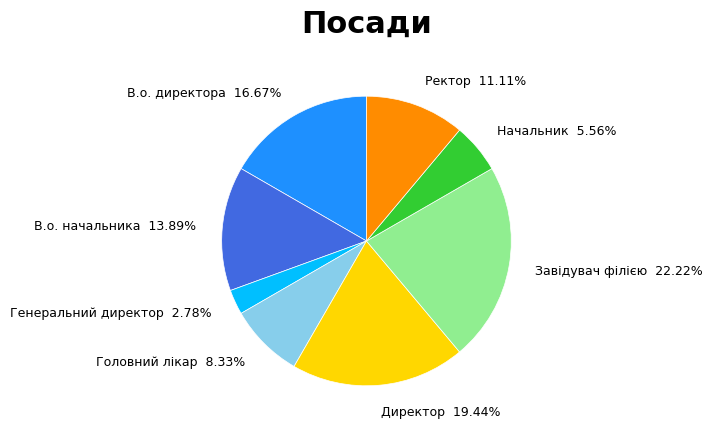

How many segments does this pie chart have?

8